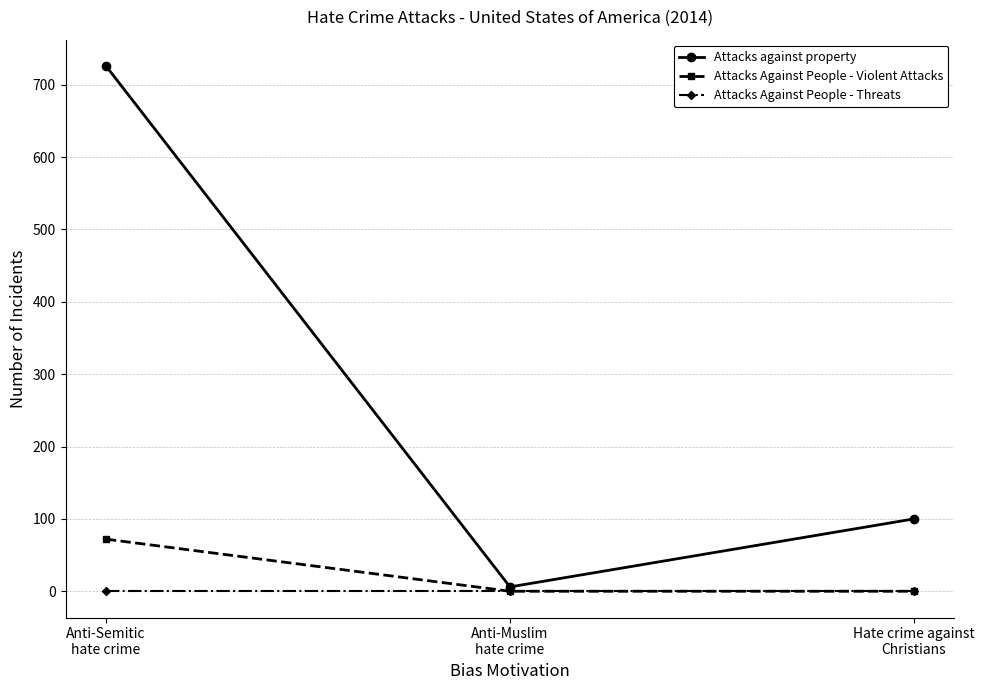

How many lines are shown in the chart?

3